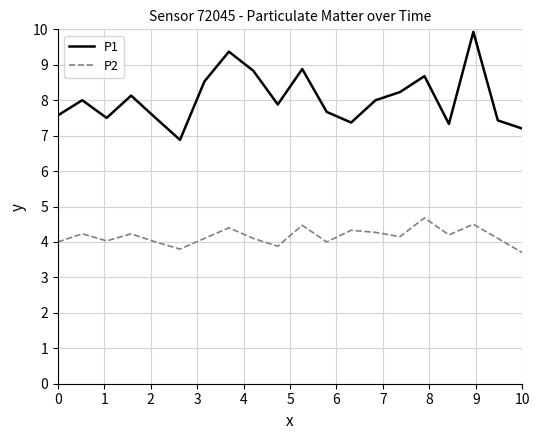

List the series in order of their overall mean, highest first.

P1, P2